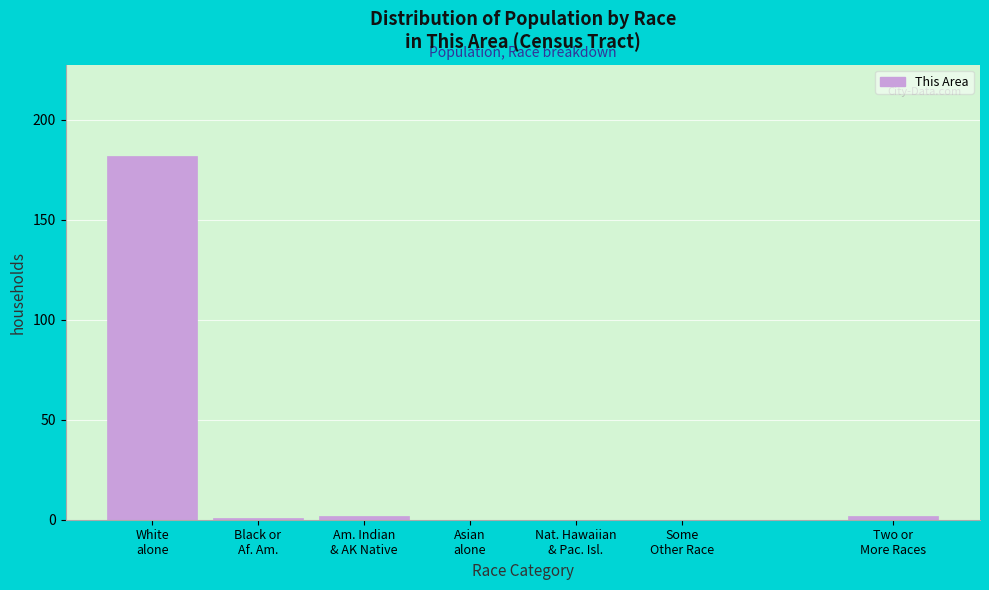

What is the greatest value displayed?

182